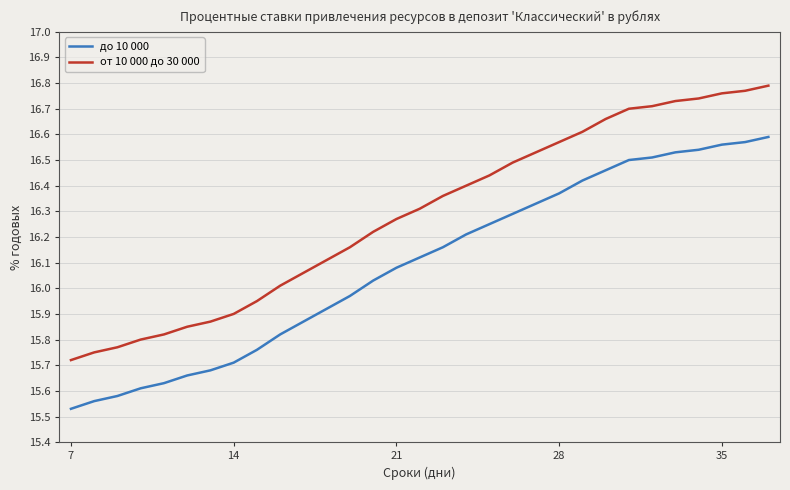

True or false: до 10 000 and от 10 000 до 30 000 cross at least once.

False